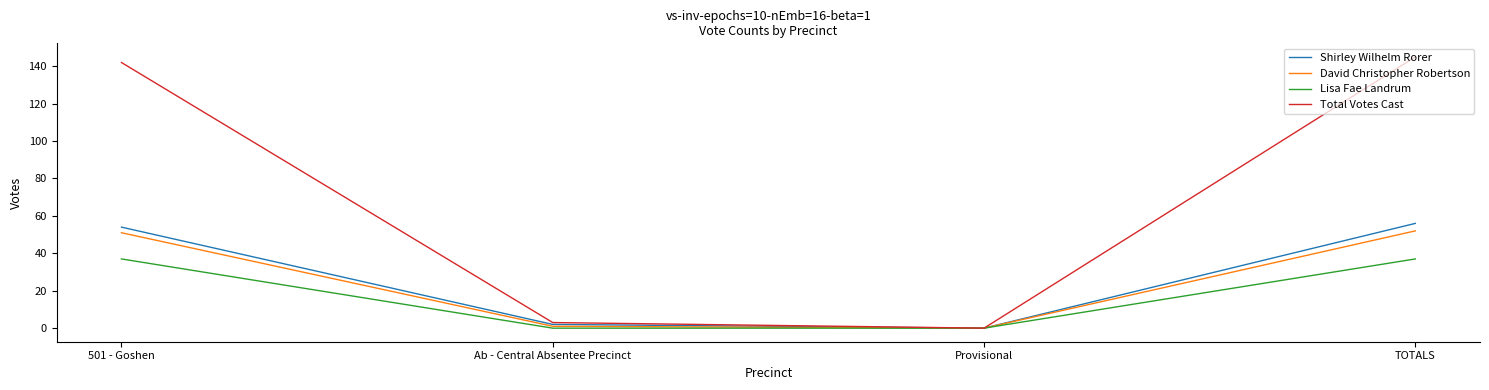

Does the chart have visible grid lines?

No